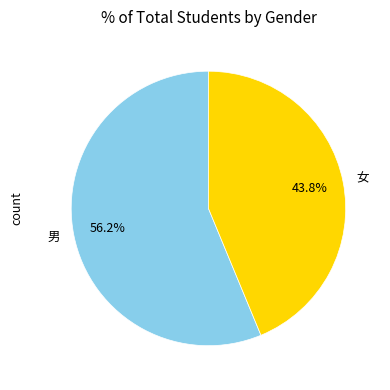

Does 男 account for over 50% of the chart?

Yes